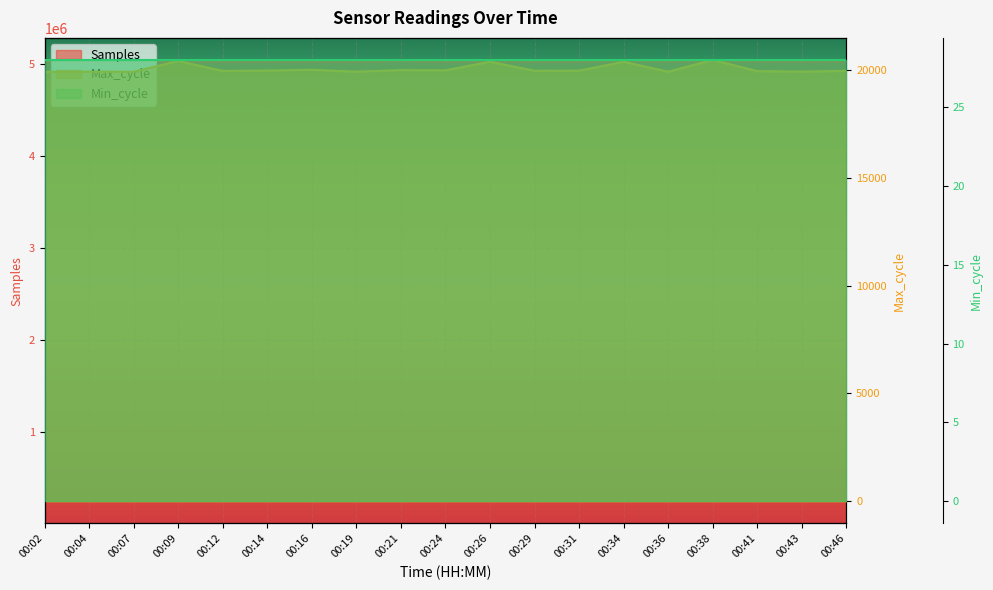

At which category is the sum across all series the highest?

00:21